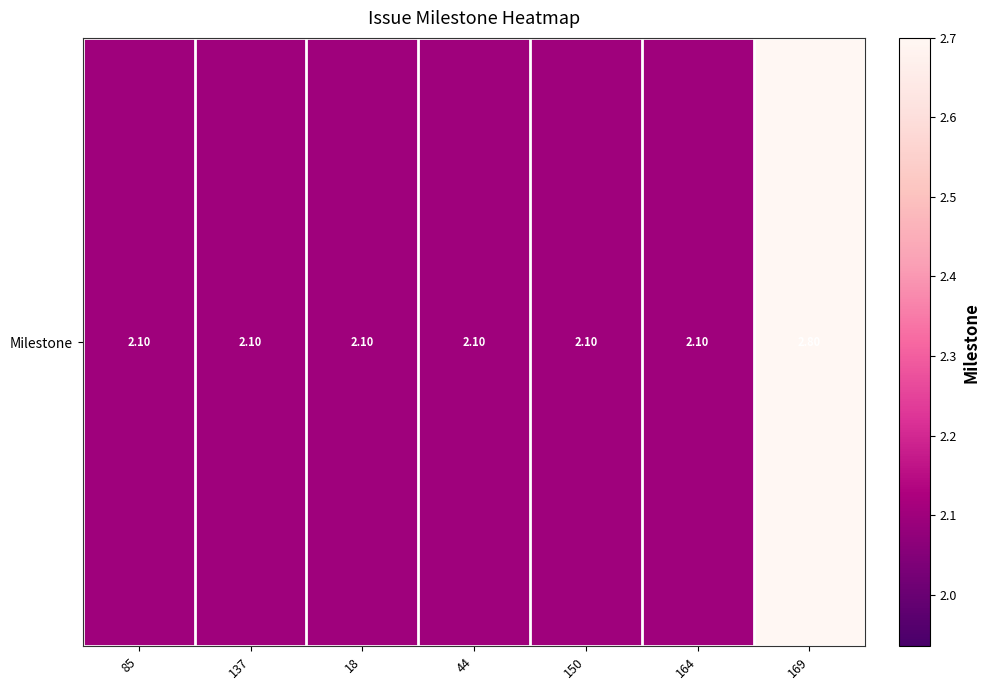

What is the sum of the values at 164 and 169?

4.9